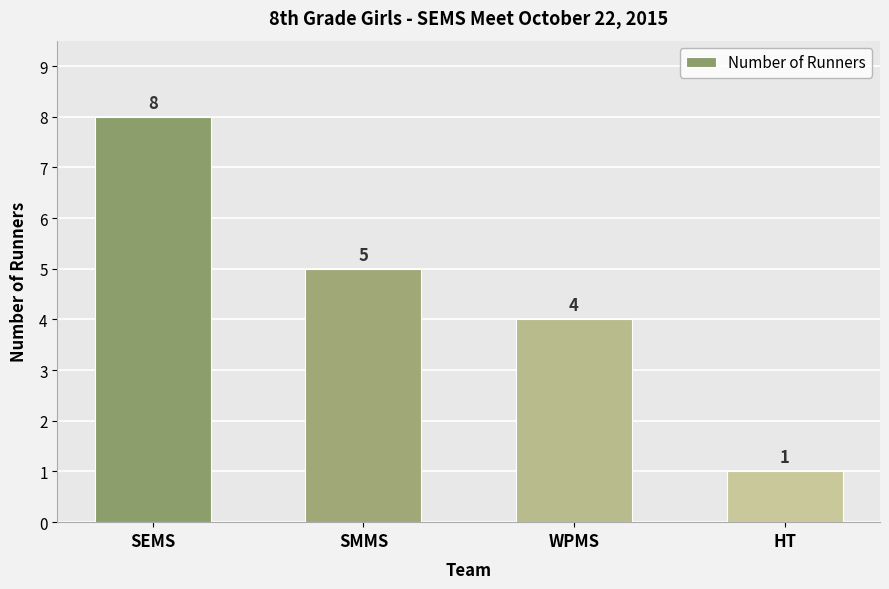

Are the bars grouped side by side (vs. stacked)?

No